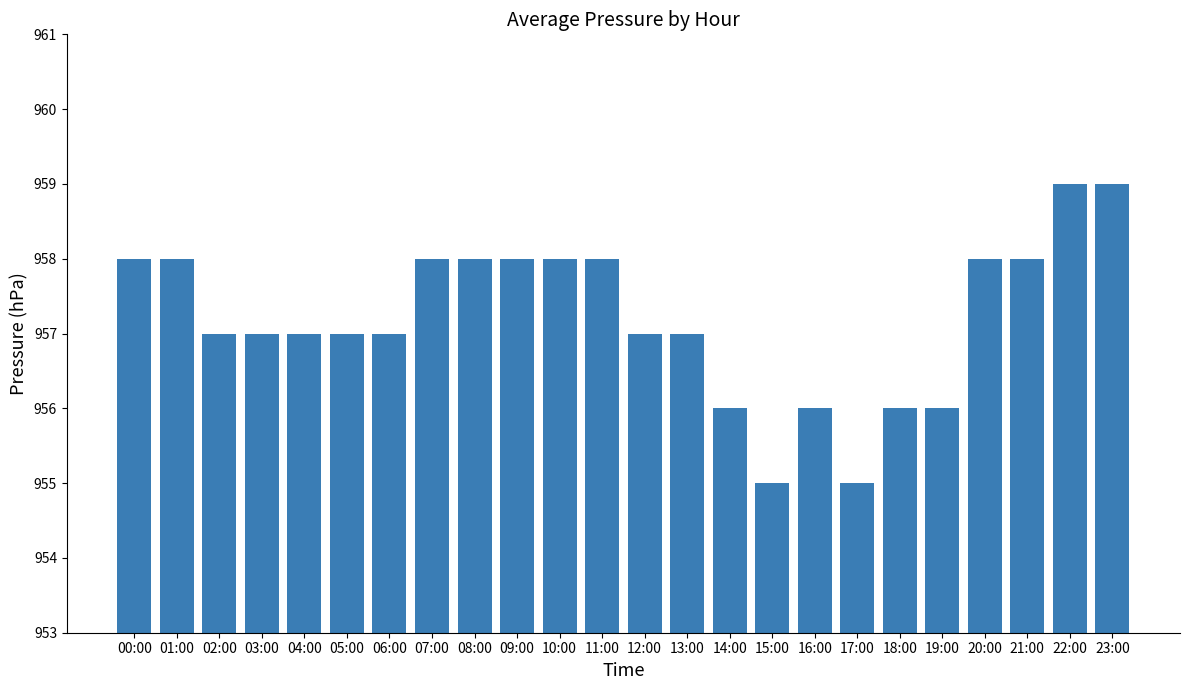

What is the difference between the second highest and minimum values?

4